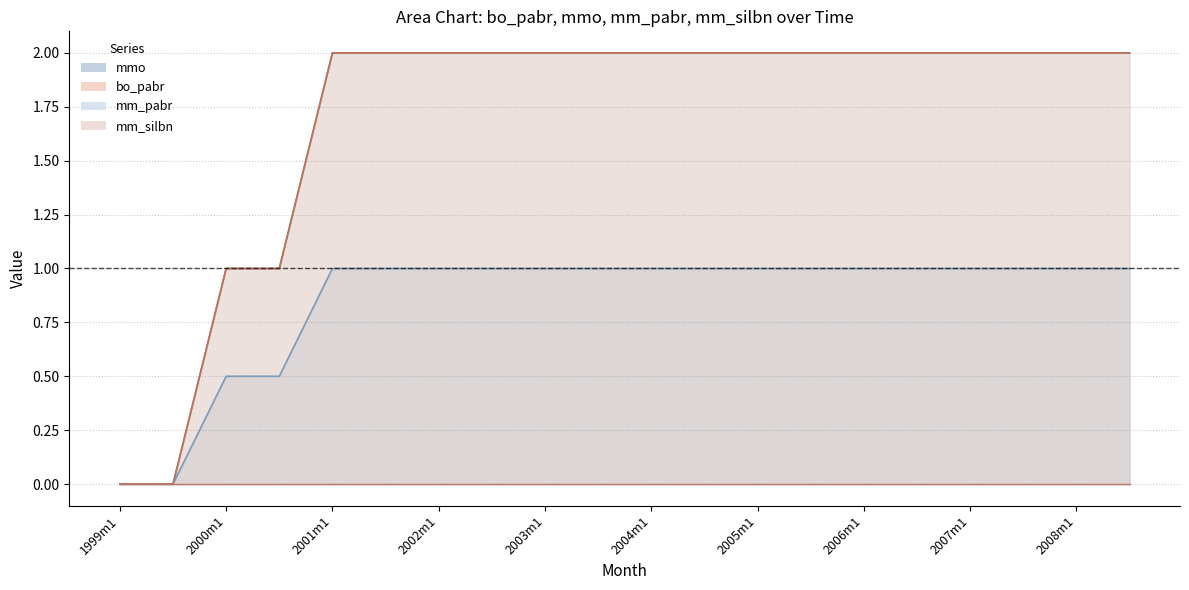

What position from the right is 2001m7?

15